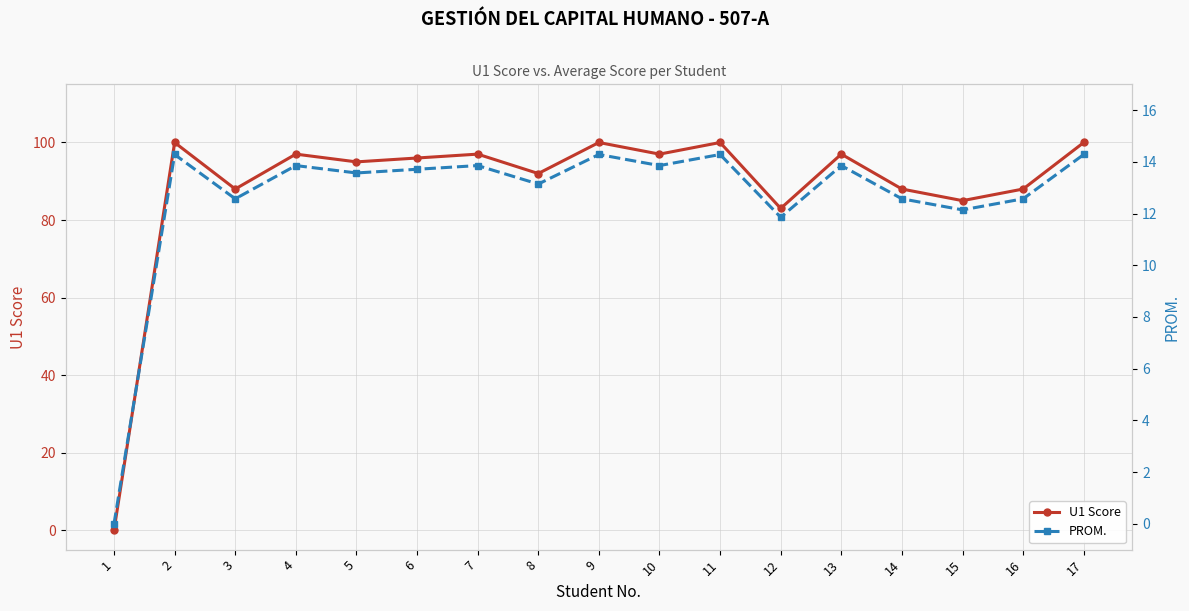

How many series are shown in this chart?

2